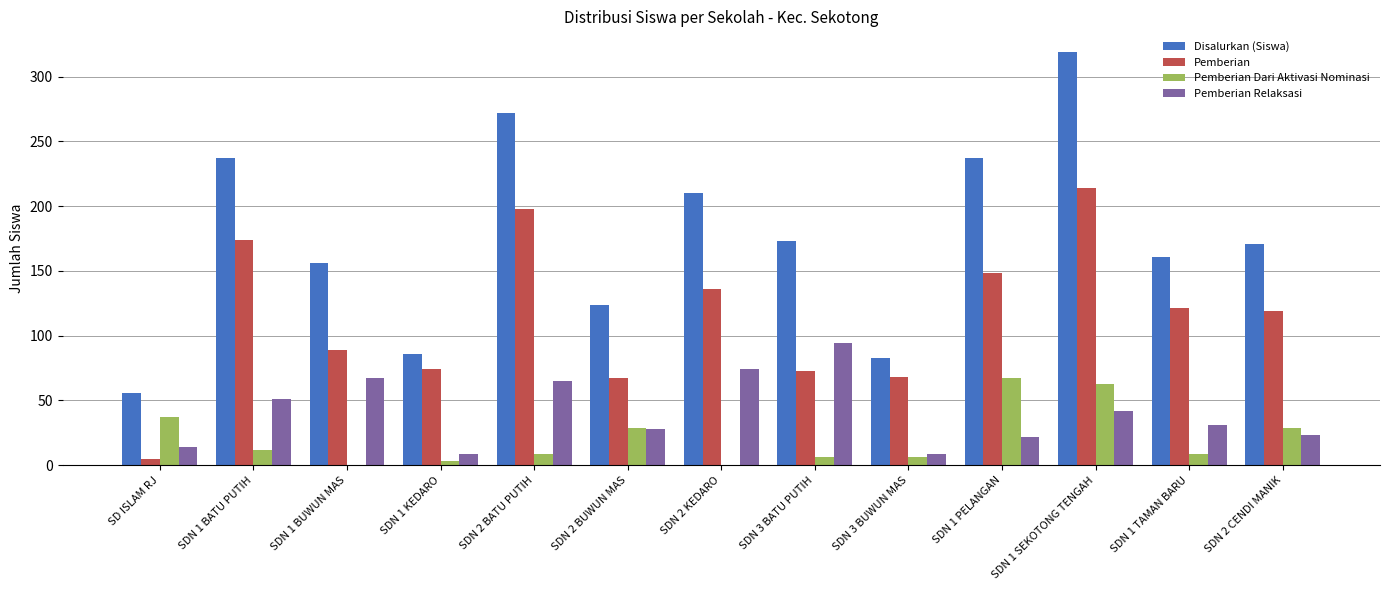

Which series has the largest range (max minus min)?

Disalurkan (Siswa)